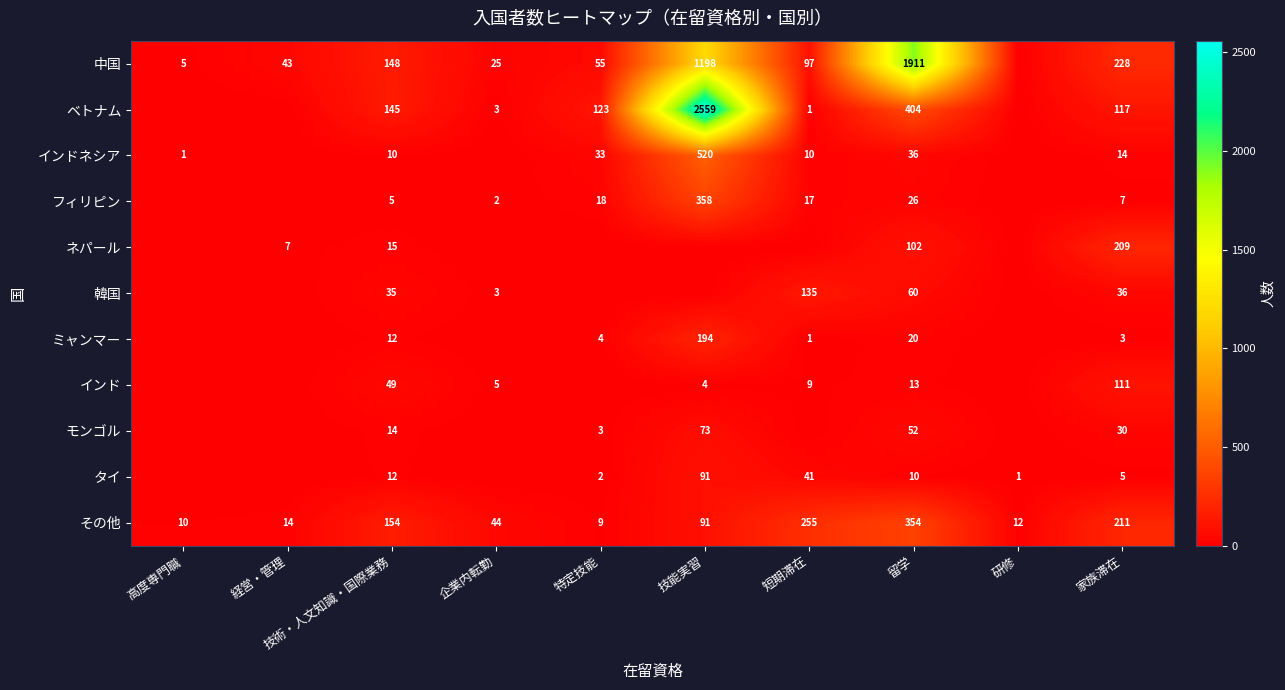

How many data points does each series have?

10